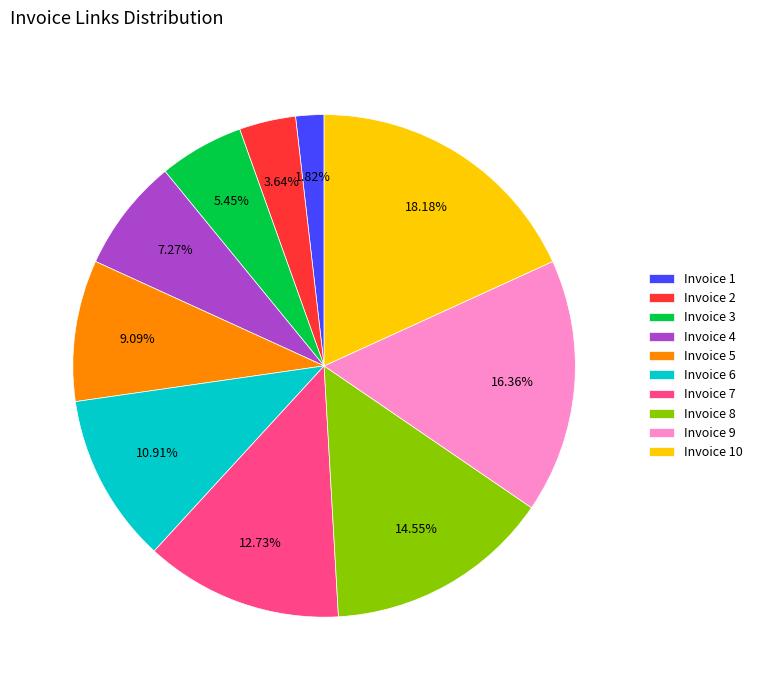

How many segments does this pie chart have?

10